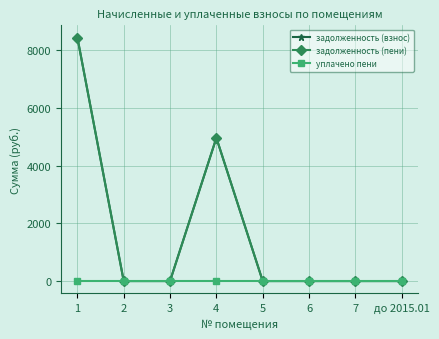

At which category does the chart reach its minimum across all series?

2